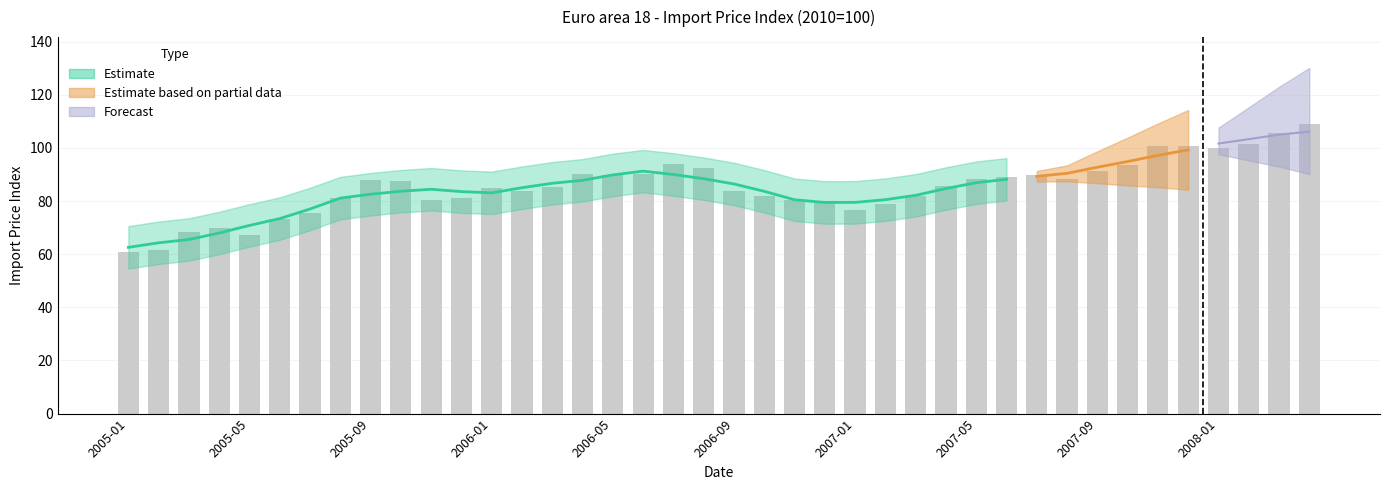

The chart shows a value of 75.7 at 2005-07. True or false?

True